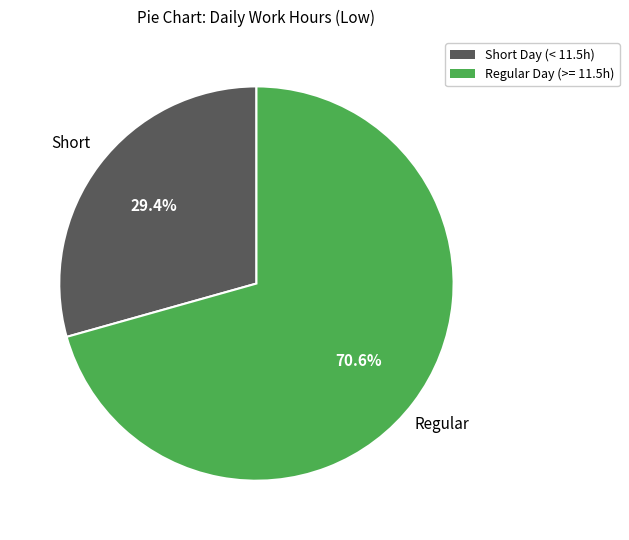

Is there a majority slice in this chart?

Yes